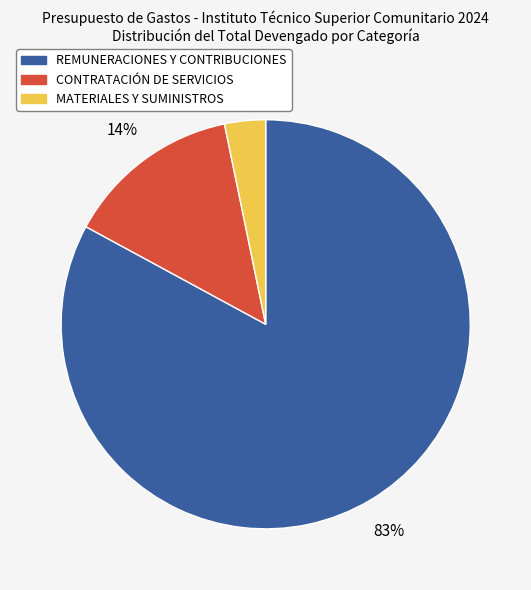

To the nearest percent, what is the average slice percentage?

33%